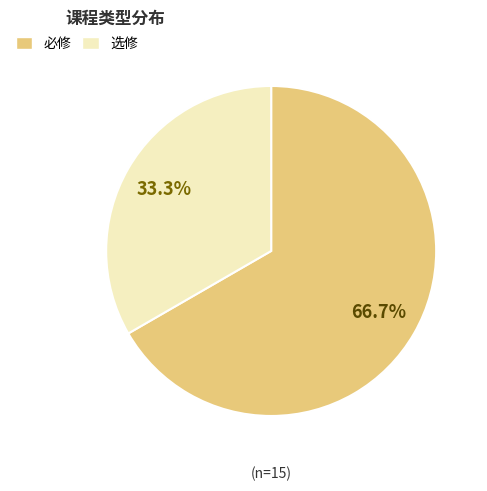

Is there any slice that represents more than half of the pie?

Yes